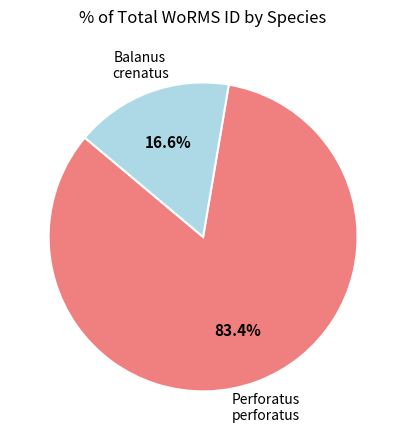

How many slices are in this pie chart?

2